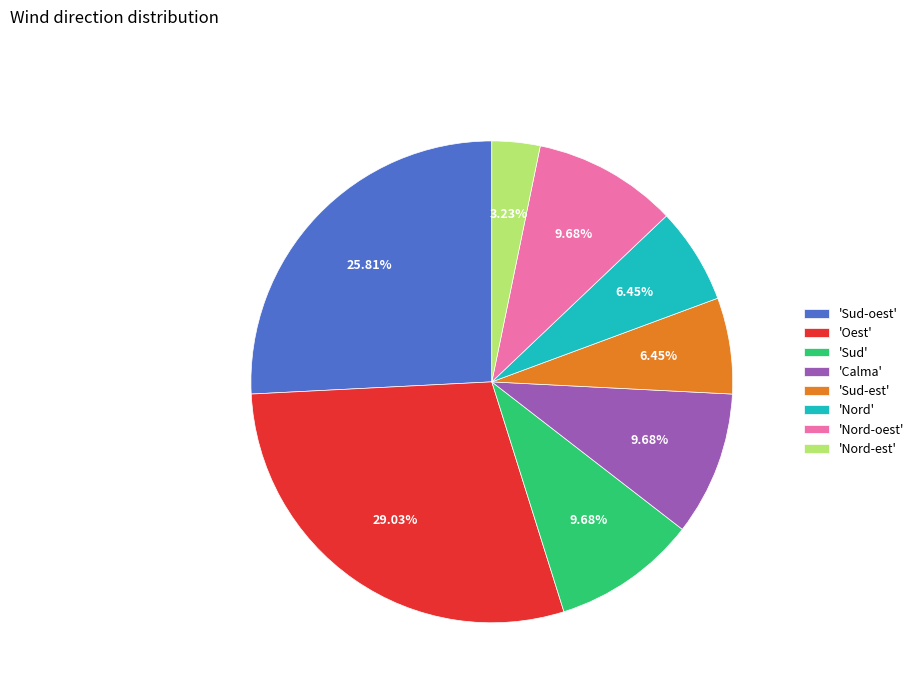

Is there any slice that represents more than half of the pie?

No